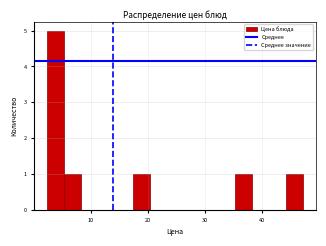

Read against the x-axis, roughly where is the centre of the tallest bar?

4